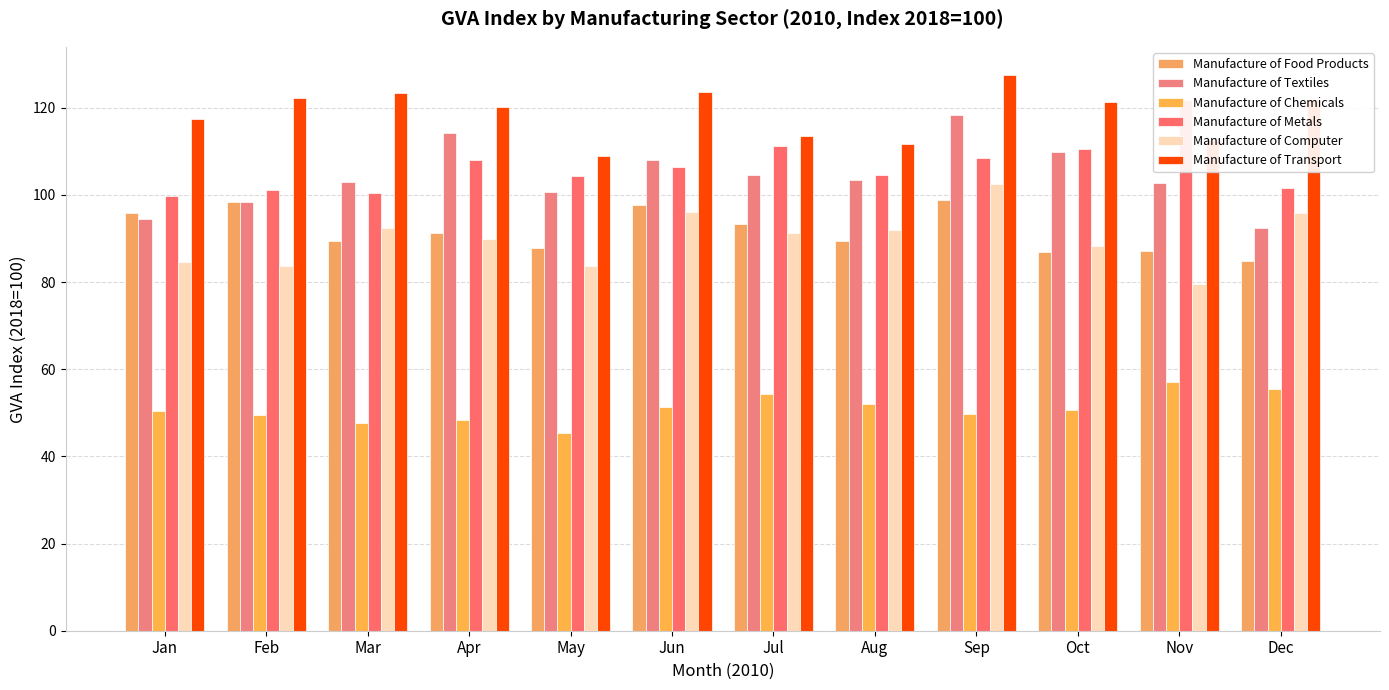

The Manufacture of Transport series shows 122.0 at Dec. True or false?

True